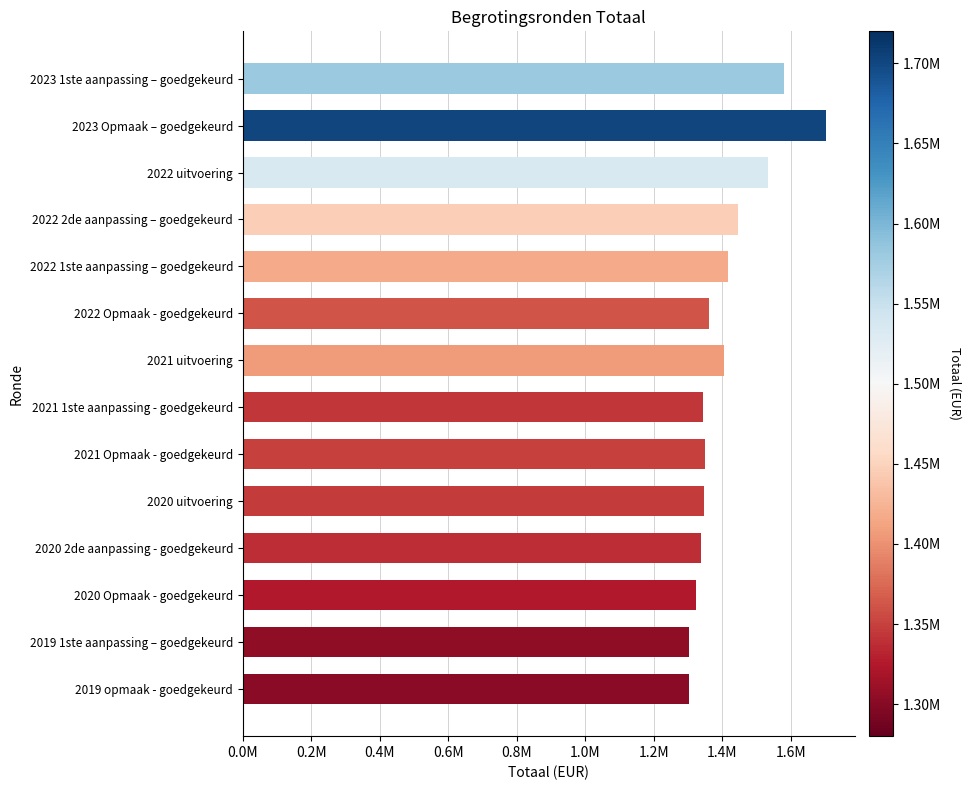

How many data points does each series have?

14